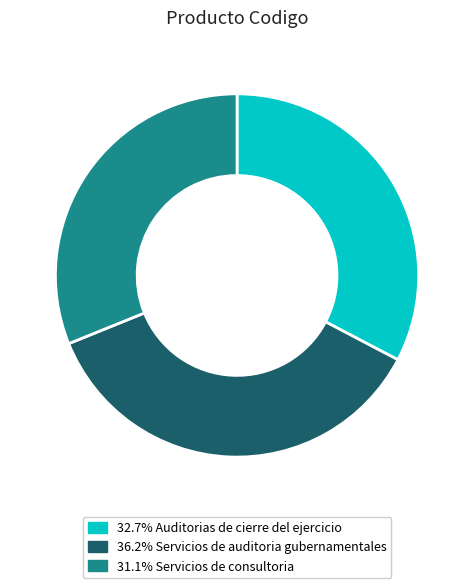

Is there a majority slice in this chart?

No